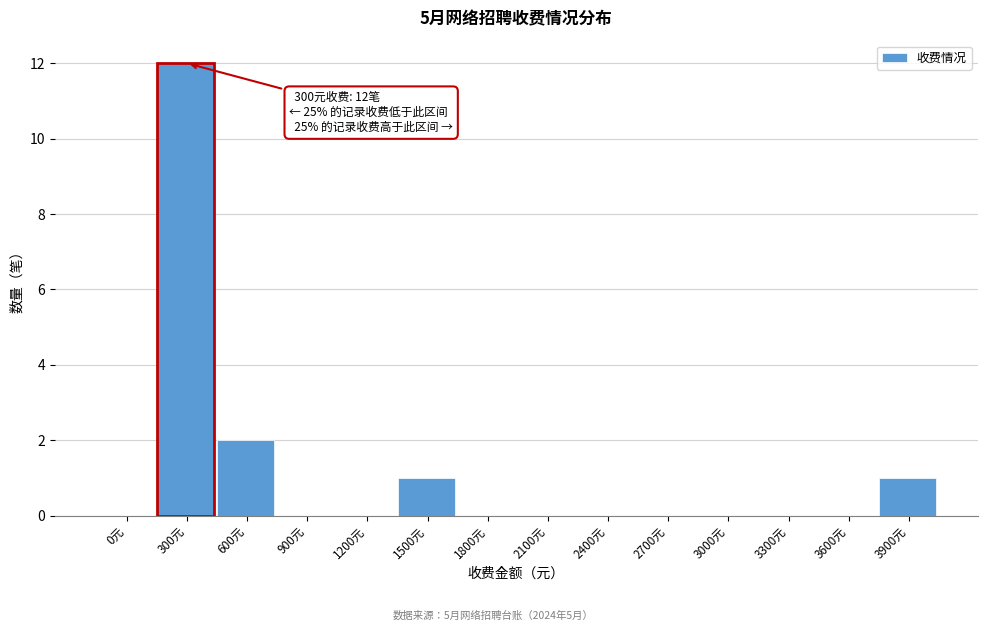

Reading left to right, transcribe all the data shown in this chart.

0元=0	300元=12	600元=2	900元=0	1200元=0	1500元=1	1800元=0	2100元=0	2400元=0	2700元=0	3000元=0	3300元=0	3600元=0	3900元=1